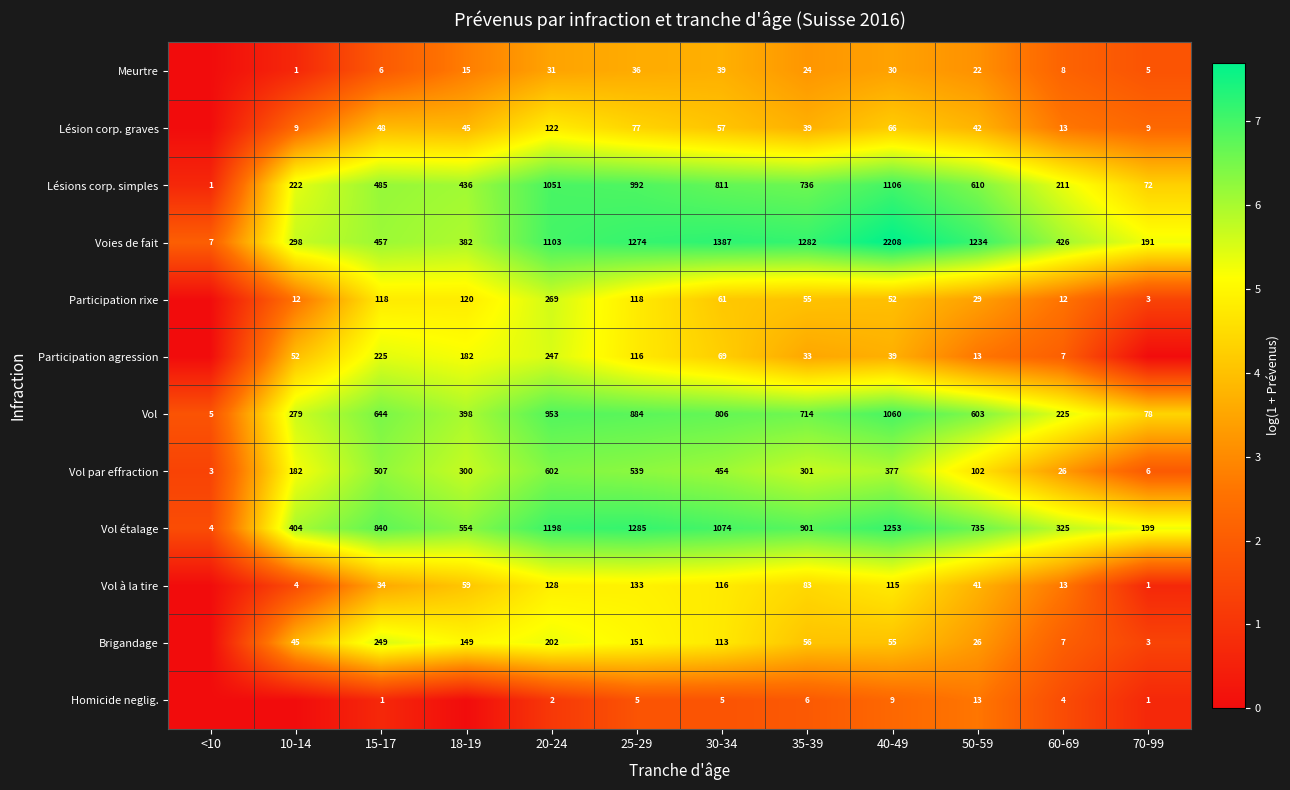

Where is Lésions corp. simples nearest to the value 553?

50-59